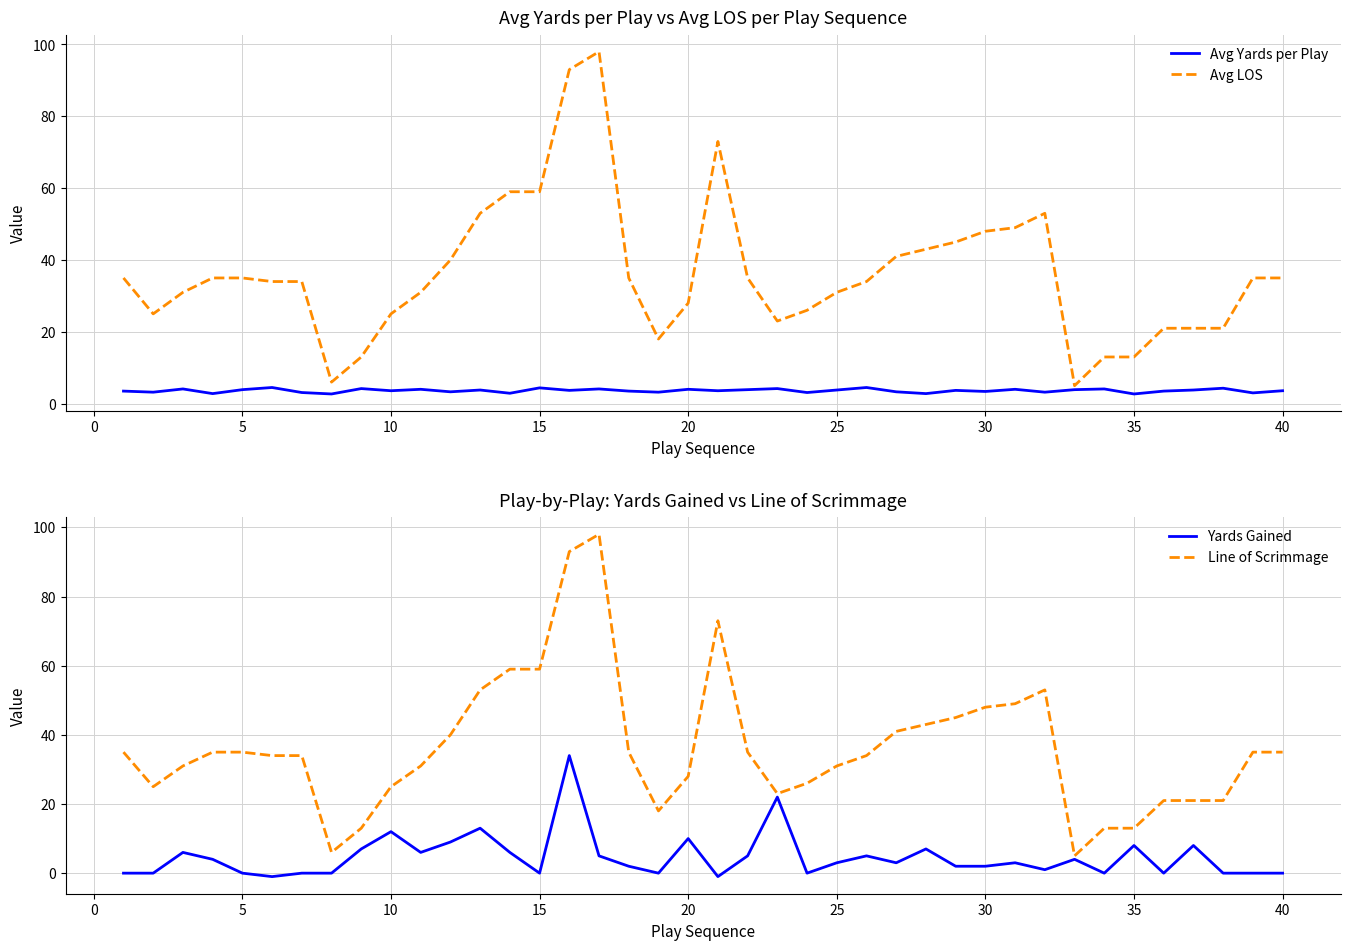

What is the maximum value for Avg LOS?

98.0